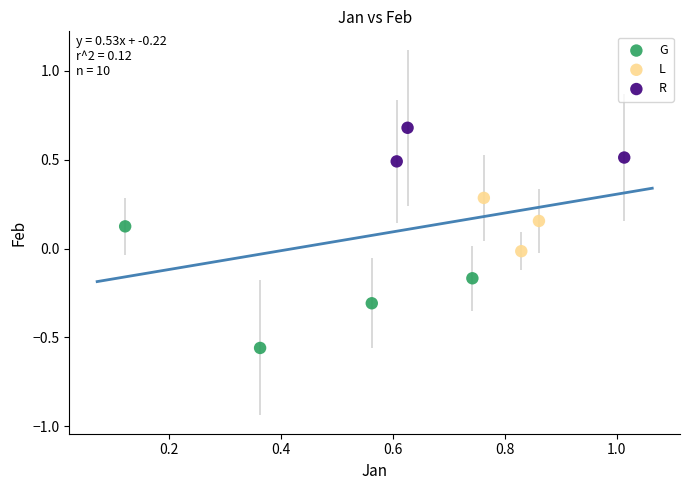

Which series has the largest Y range (max minus min)?

G